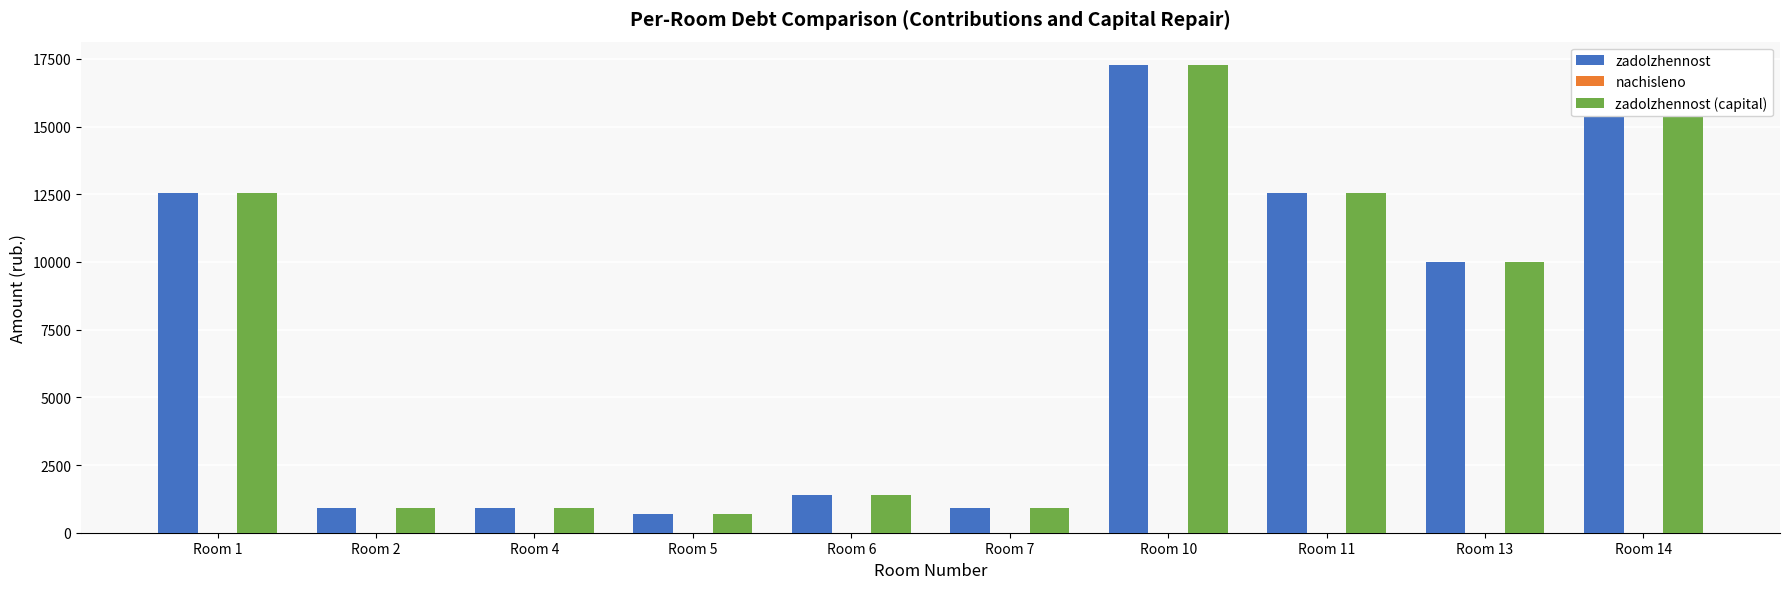

What is the highest value of the zadolzhennost (capital) series?

17271.5